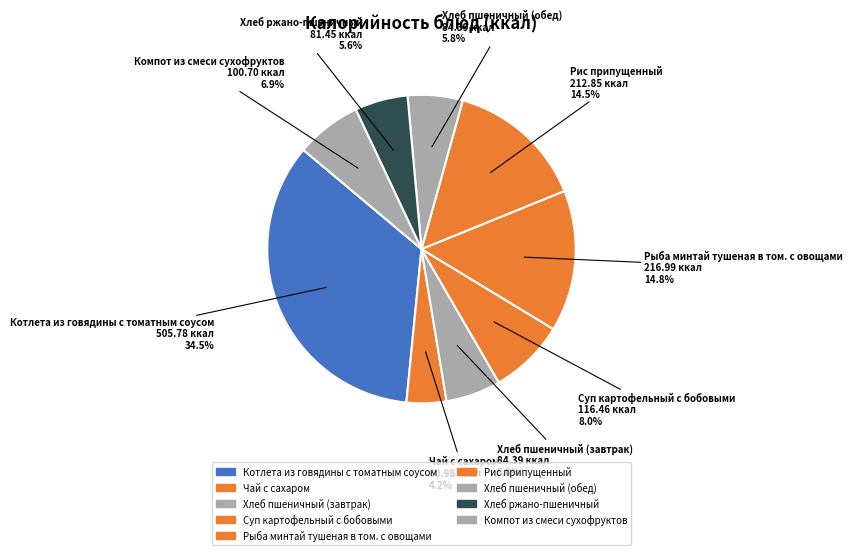

Do Рис припущенный and Хлеб пшеничный (завтрак) together represent more than half of the pie?

No